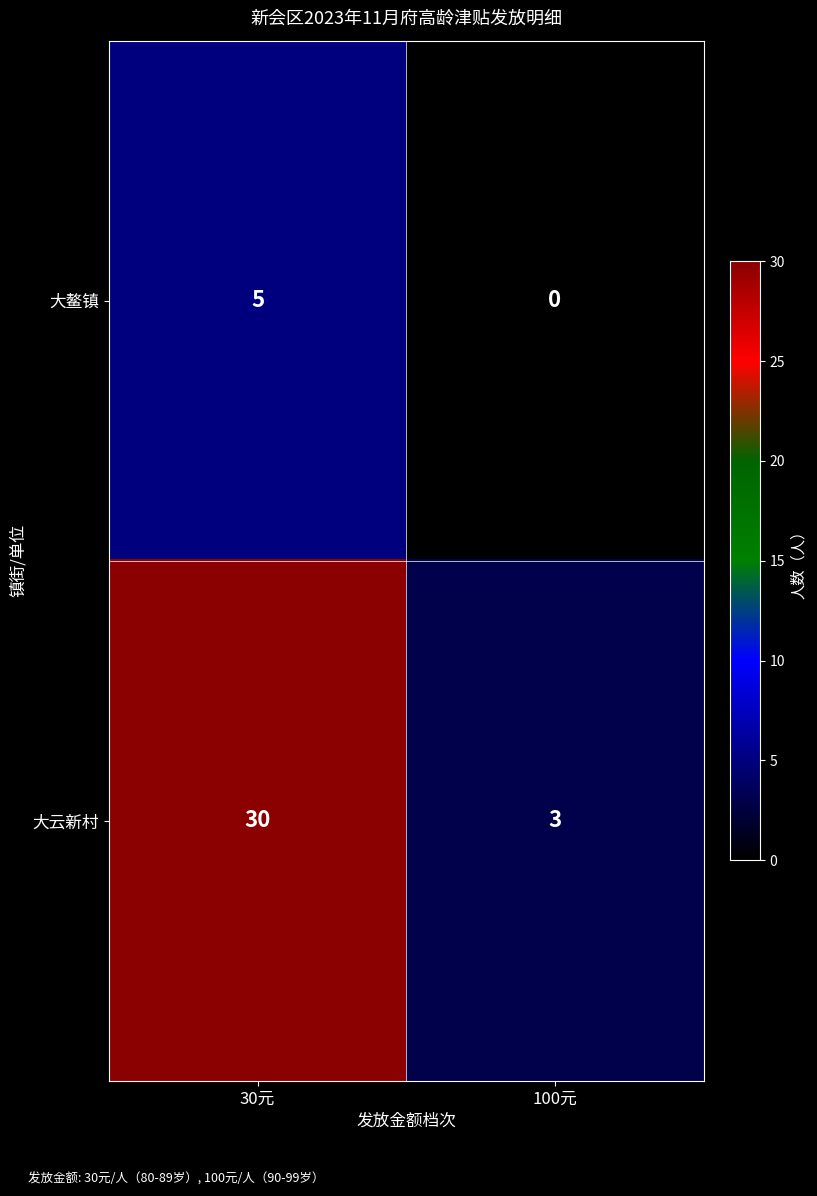

True or false: 大云新村 has a value of 14 at 30元.

False